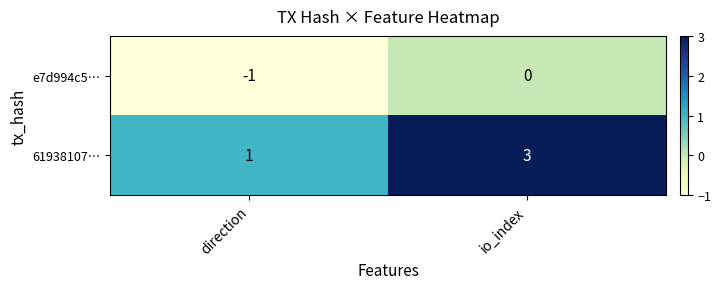

What is the sum of the 61938107… values at io_index and direction?

4